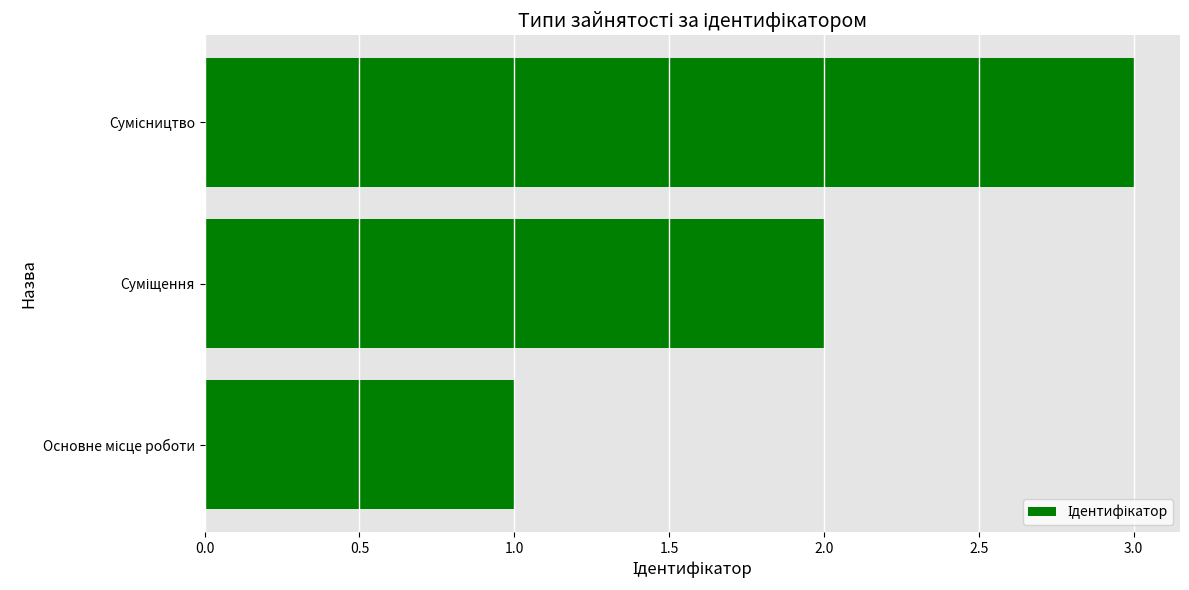

What is the difference between the maximum and minimum values?

2